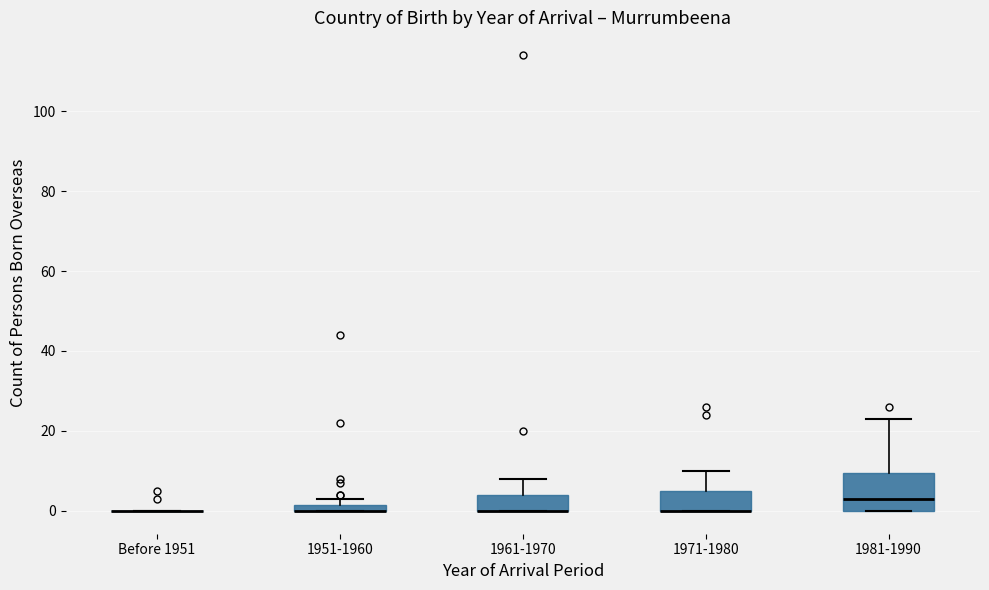

Which box is the tallest, from its lower edge to its upper edge?

1981-1990